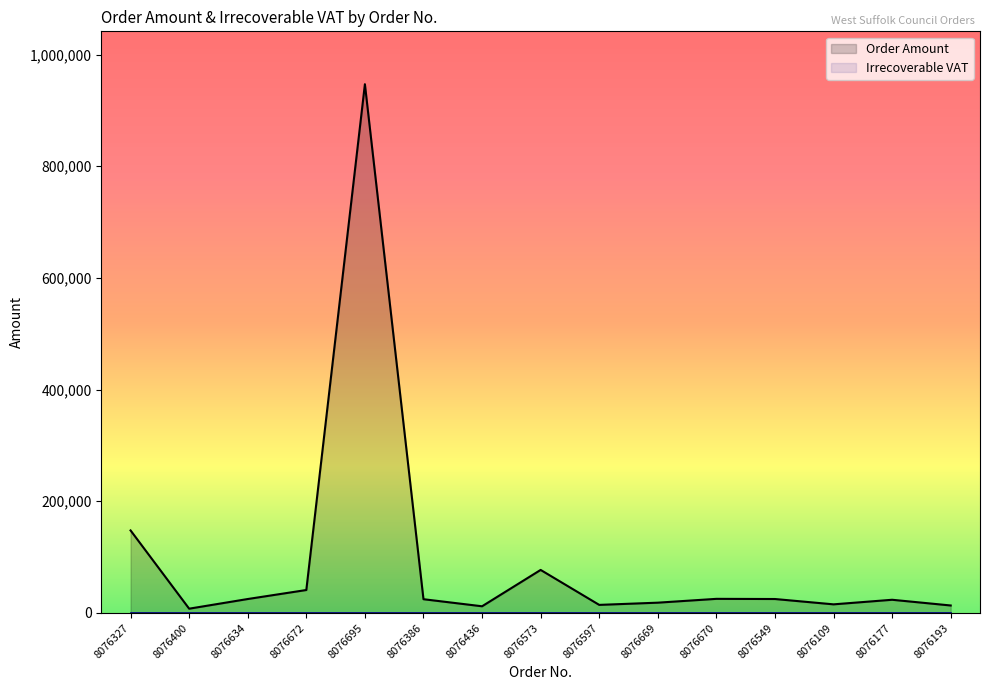

What is the label of the 9th point from the left?

8076597